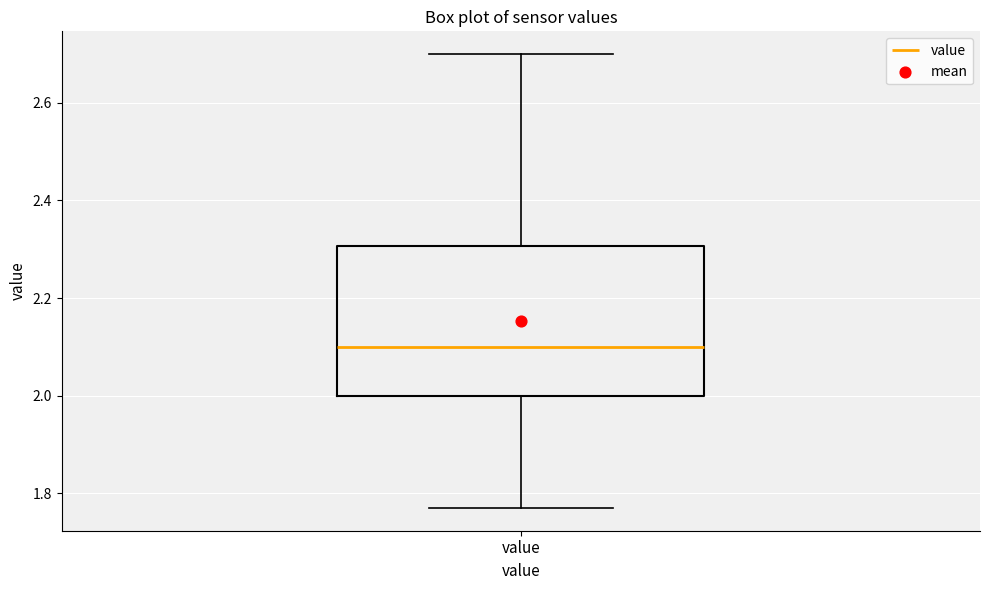

Where does the upper whisker of the box for value end on the y-axis? The values are not printed on the chart, so give them approximately, as read against the axis.

2.70